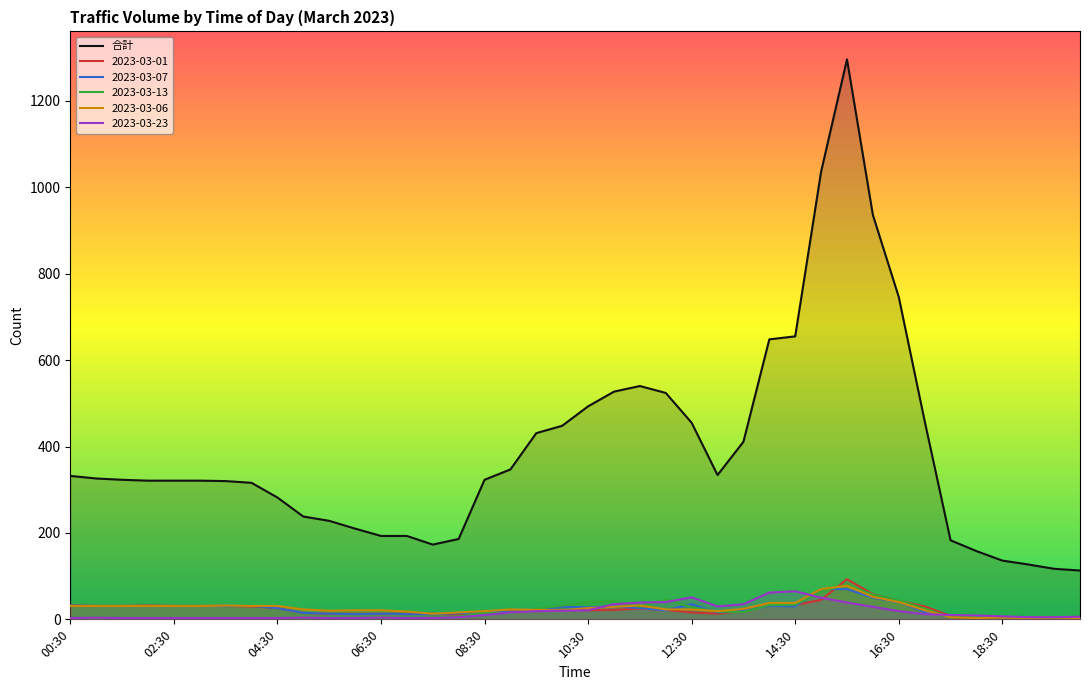

Does the chart display data point markers on the line(s)?

No